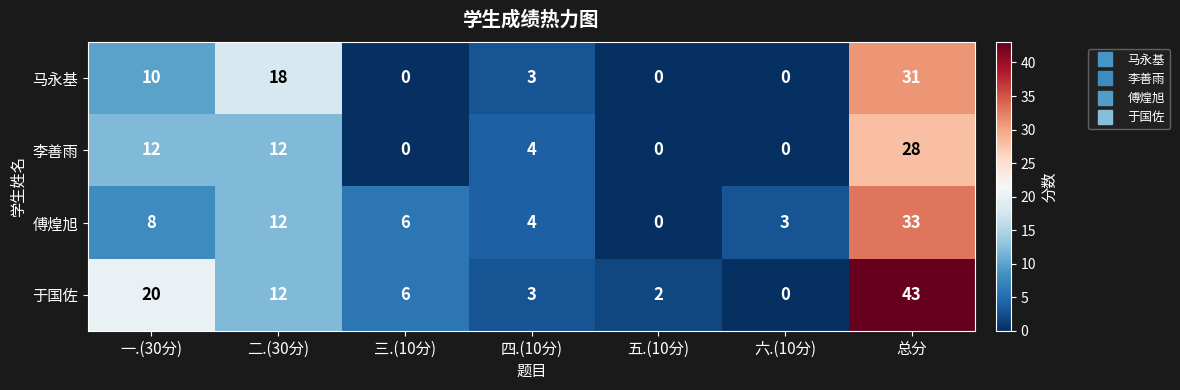

At which label does 傅煌旭 reach its minimum?

五.(10分)